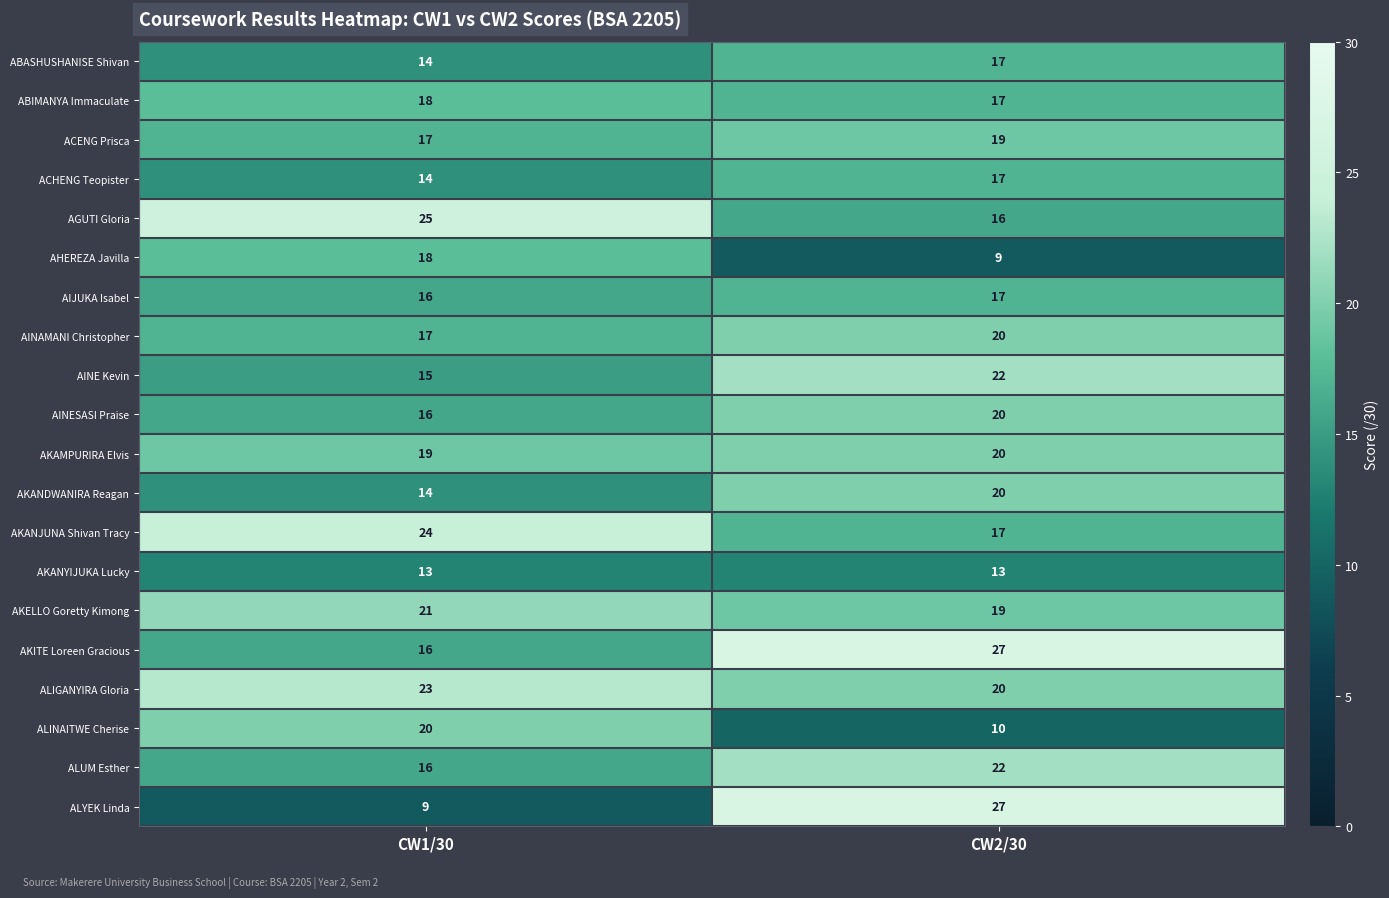

What is the minimum value shown in the chart?

9